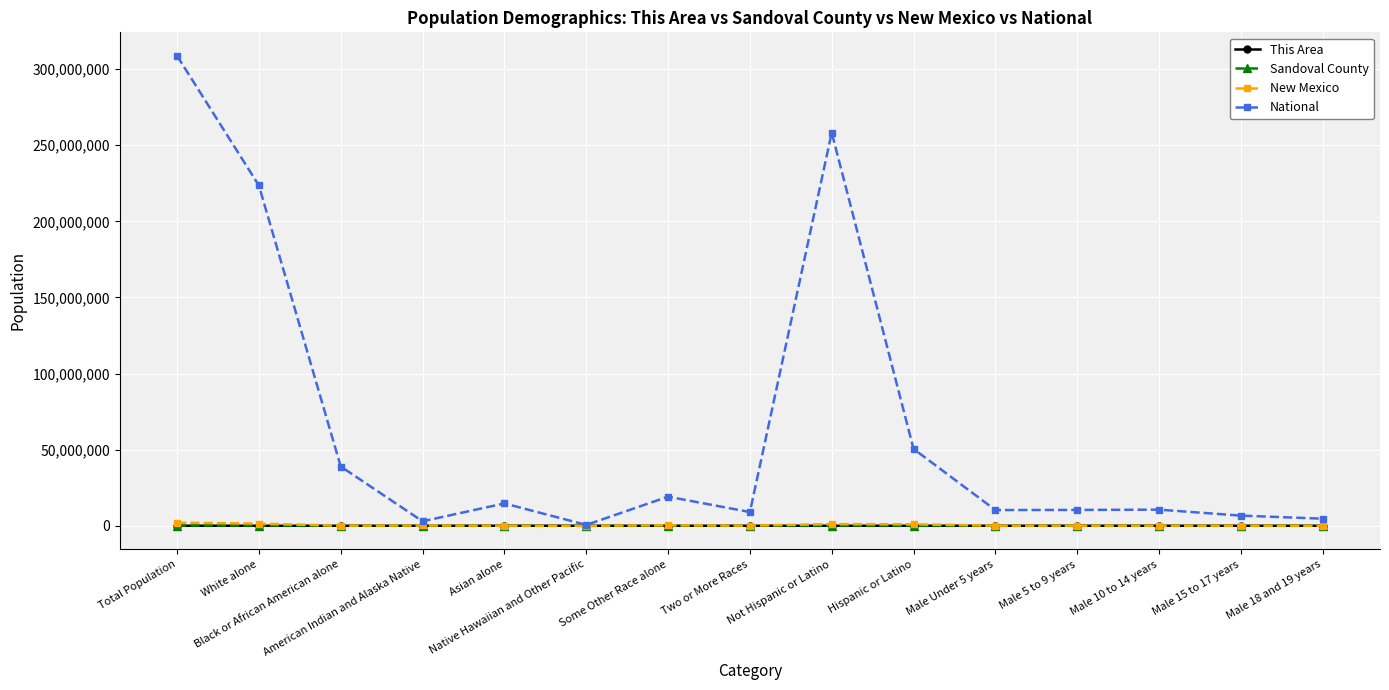

What is the maximum value shown in the chart?

308745538